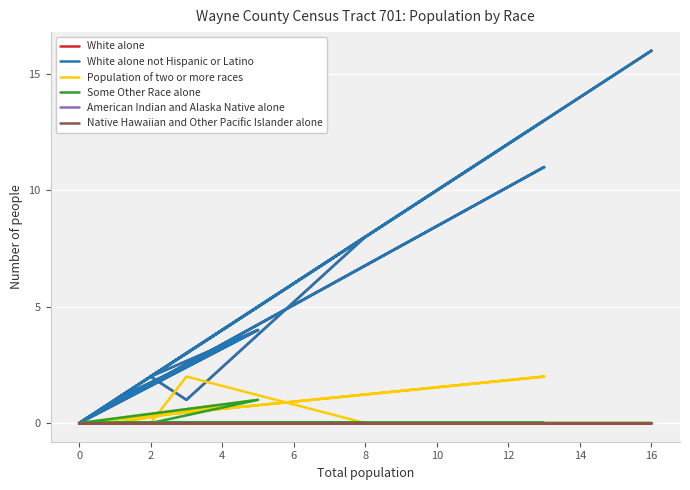

True or false: Population of two or more races and Some Other Race alone intersect in this chart.

False